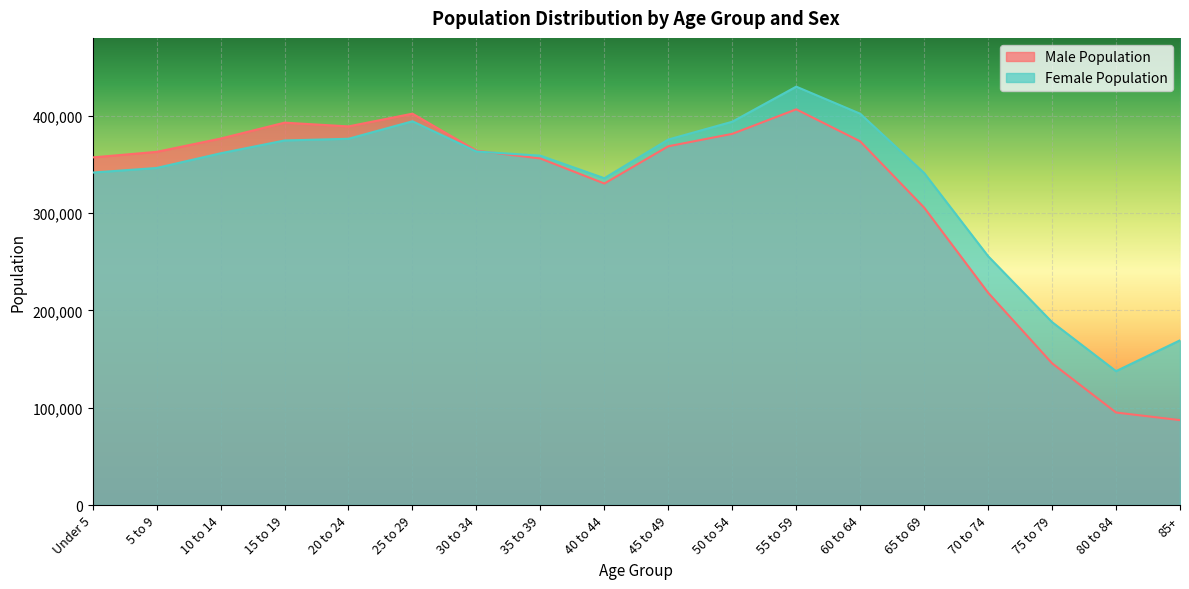

True or false: Female Population has a value of 402081 at 60 to 64.

True